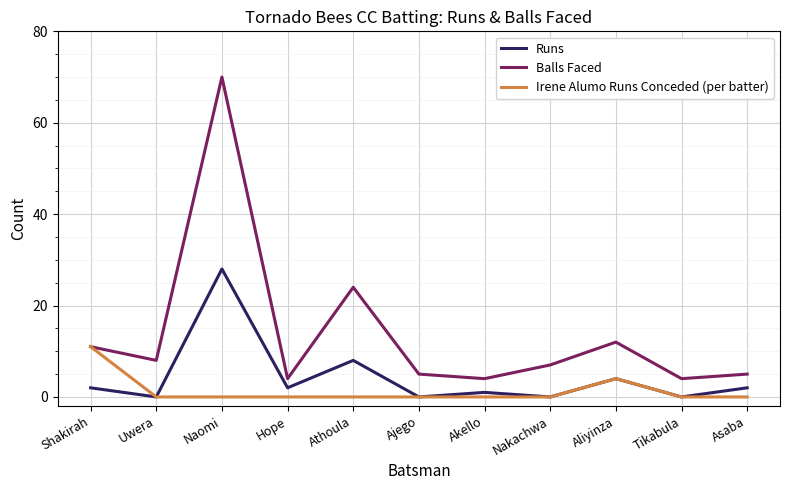

The Runs series shows 0 at Nakachwa. True or false?

True